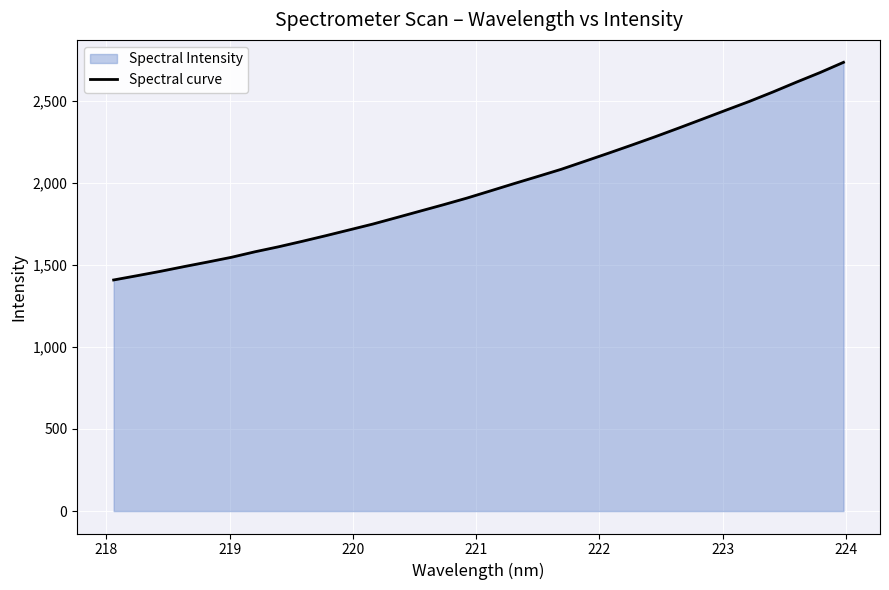

What is the greatest value displayed?

2733.8